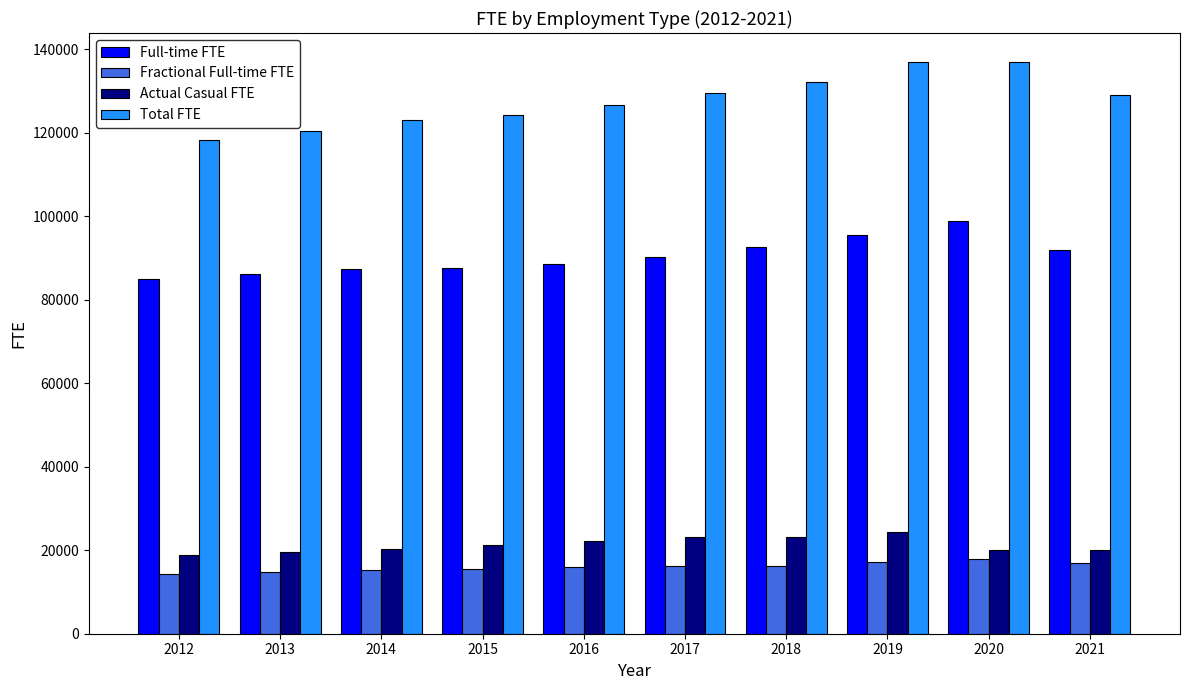

List the series in order of their peak value, lowest first.

Fractional Full-time FTE, Actual Casual FTE, Full-time FTE, Total FTE